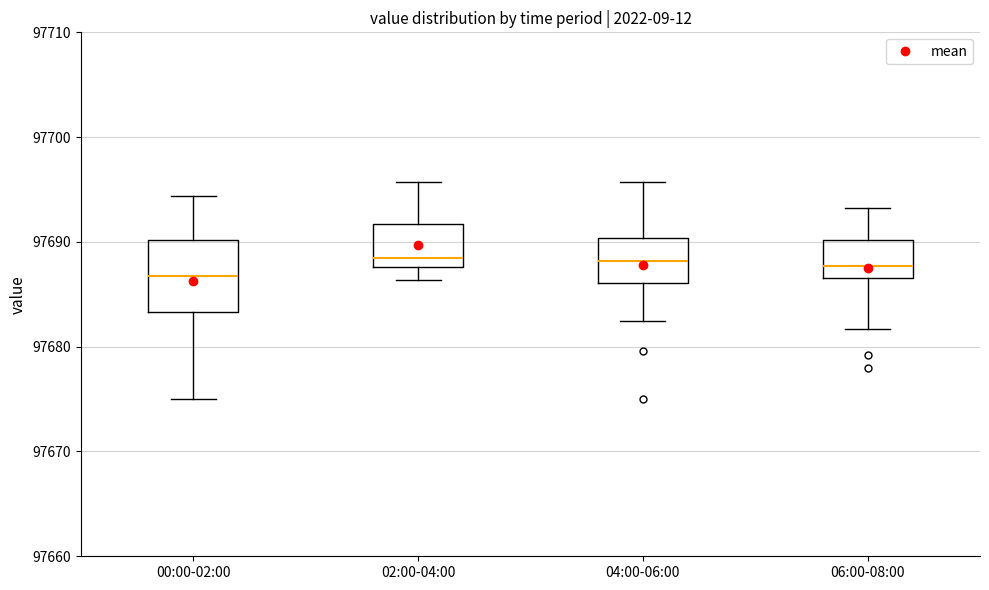

Where is the lower edge of the box for 00:00-02:00 on the y-axis? The values are not printed on the chart, so give them approximately, as read against the axis.

97683